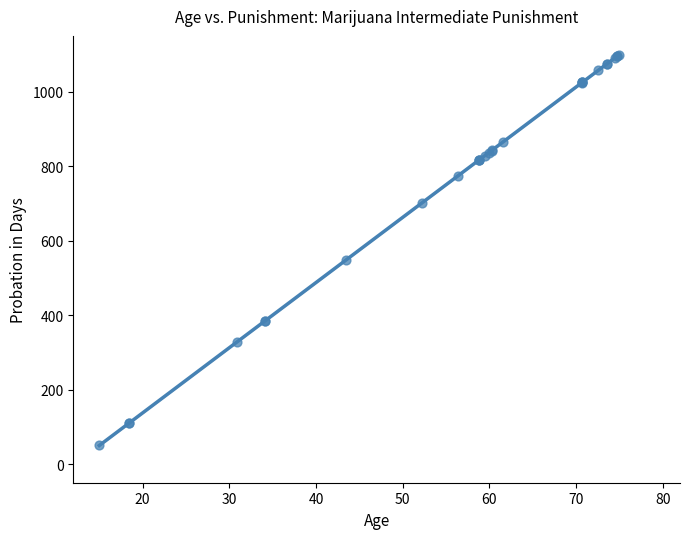

What Y value in the scatter plot is closest to 575?

547.8